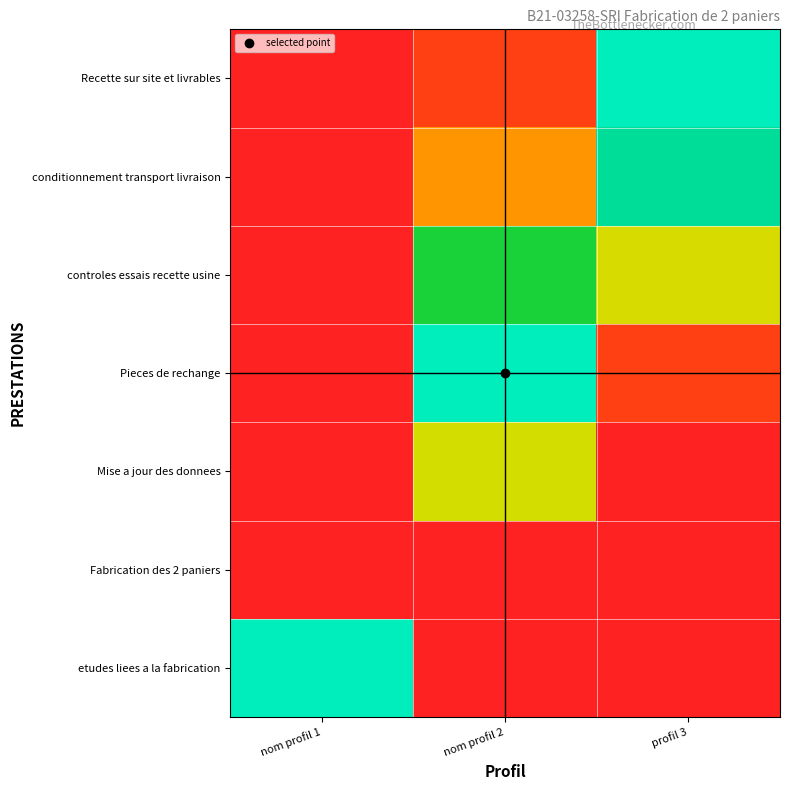

Between nom profil 2 and profil 3, which is larger?

nom profil 2